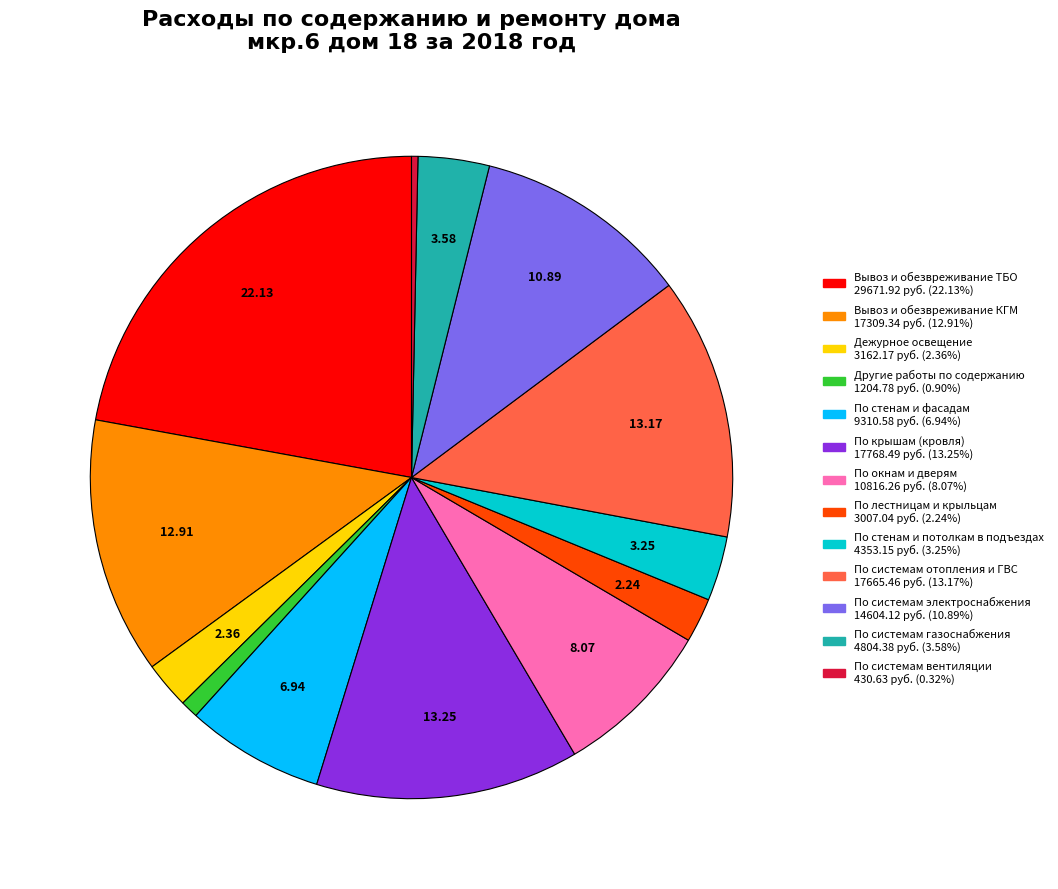

Do Вывоз и обезвреживание ТБО and По стенам и фасадам together represent more than half of the pie?

No